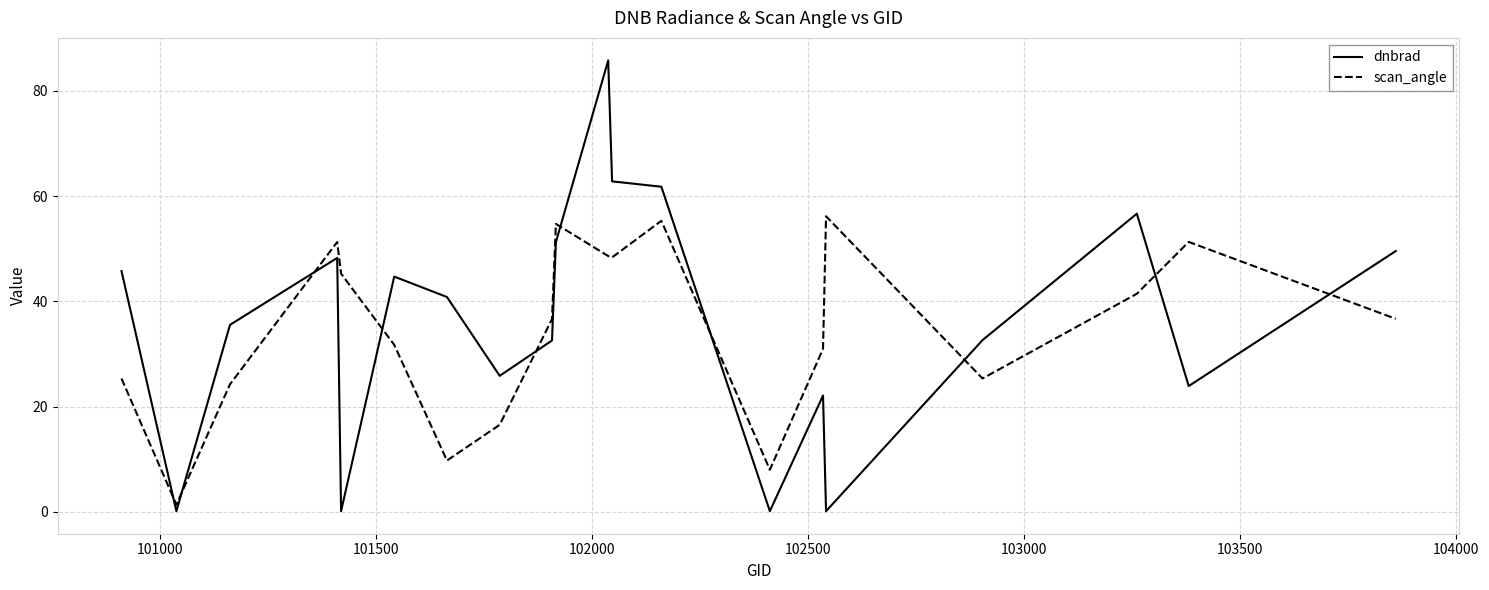

After their last crossing, which series has the higher values: dnbrad or scan_angle?

dnbrad